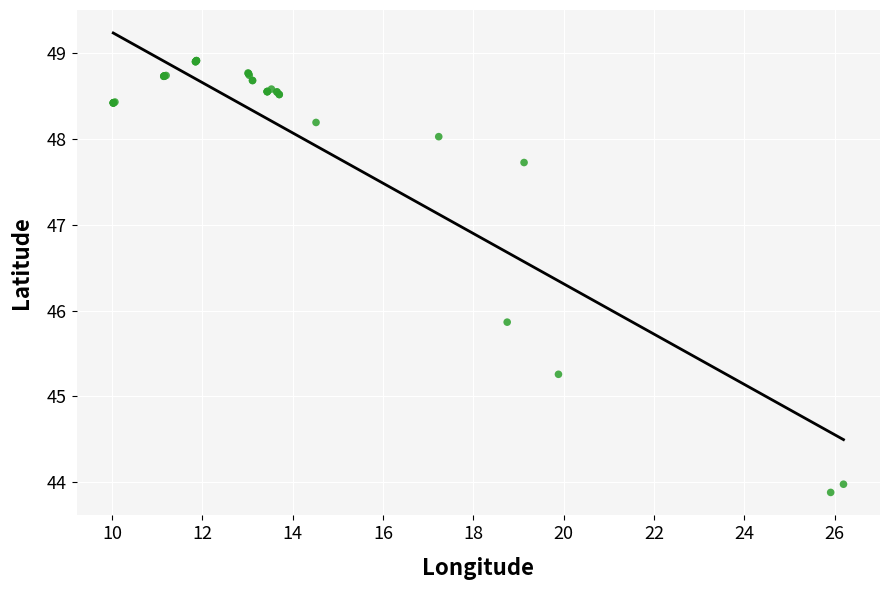

What Y value in the scatter plot is closest to 46?

45.9